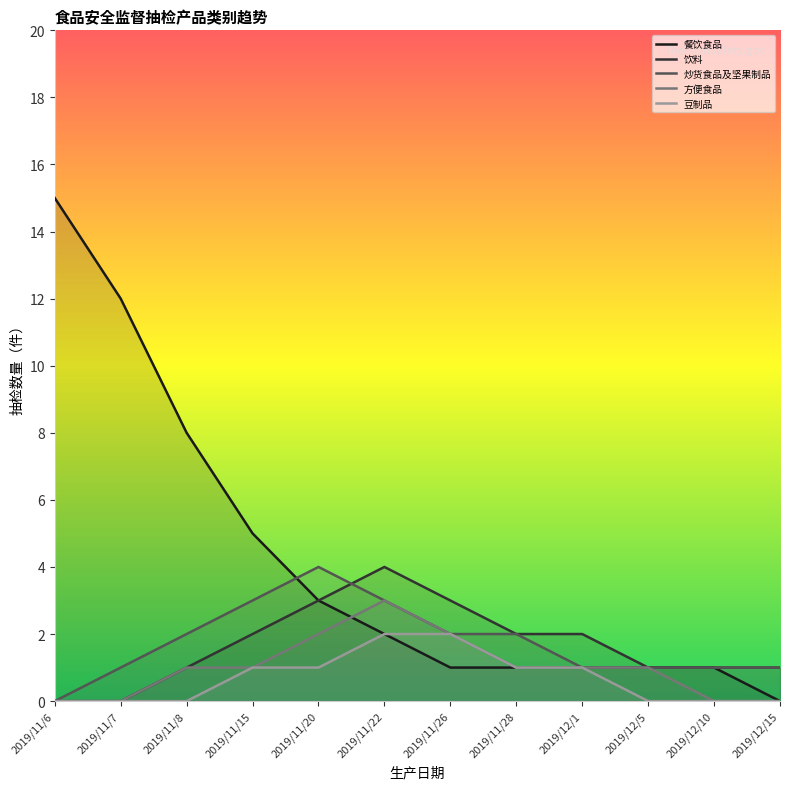

What is the average value of the 餐饮食品 series?

4